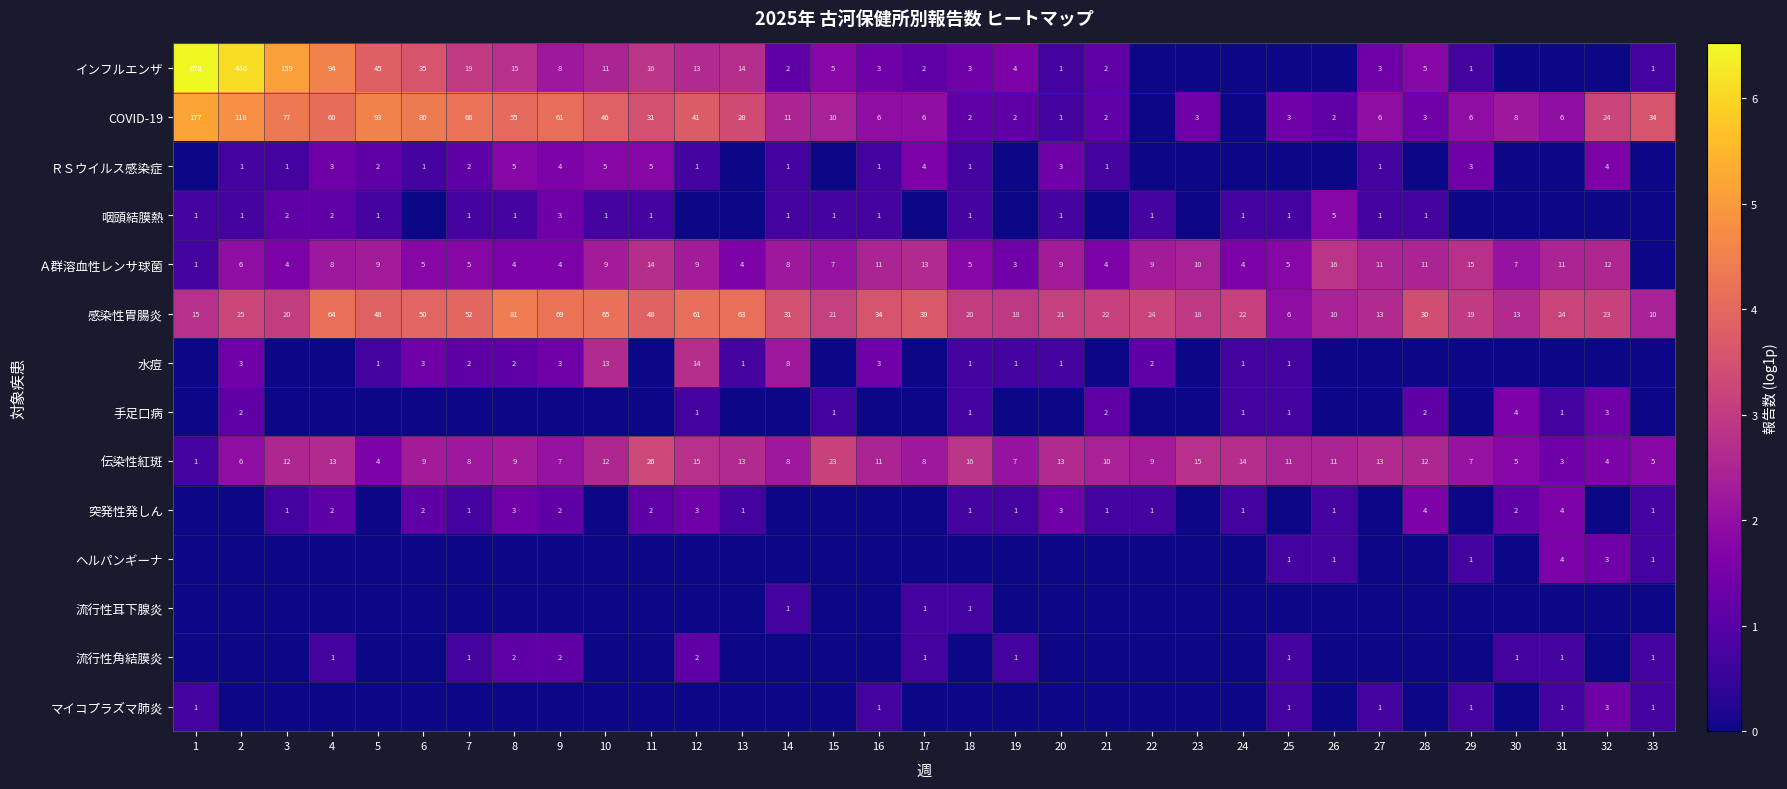

Is the value of 流行性耳下腺炎 at 18 greater than the value of ＲＳウイルス感染症 at 32?

No